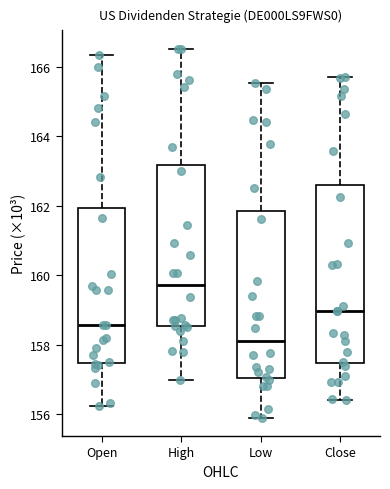

Which box is the tallest, from its lower edge to its upper edge?

Close